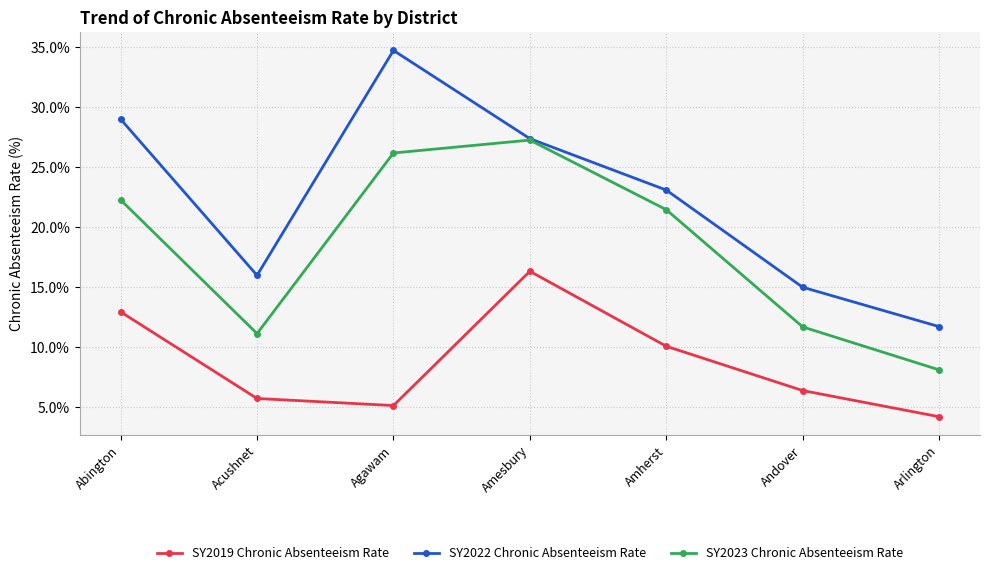

Count the number of data series in this chart.

3